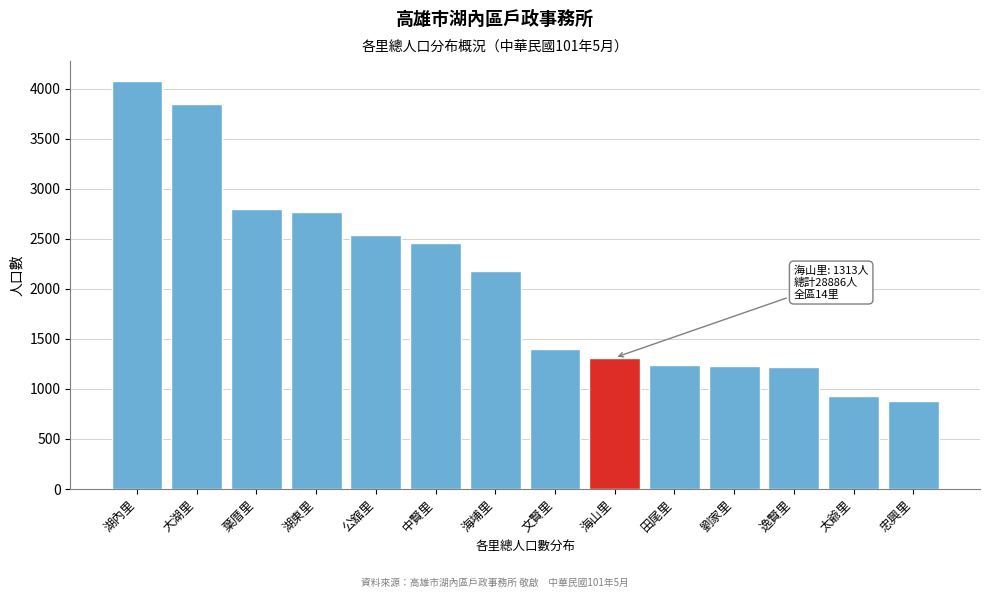

What is the label of the 13th bar from the left?

太爺里